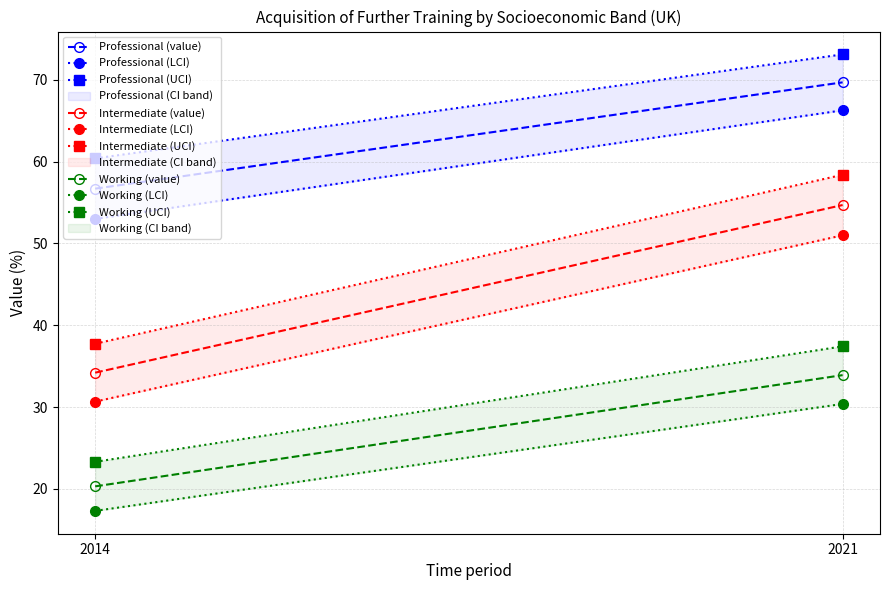

Between 2021 and 2014, which is larger?

2021